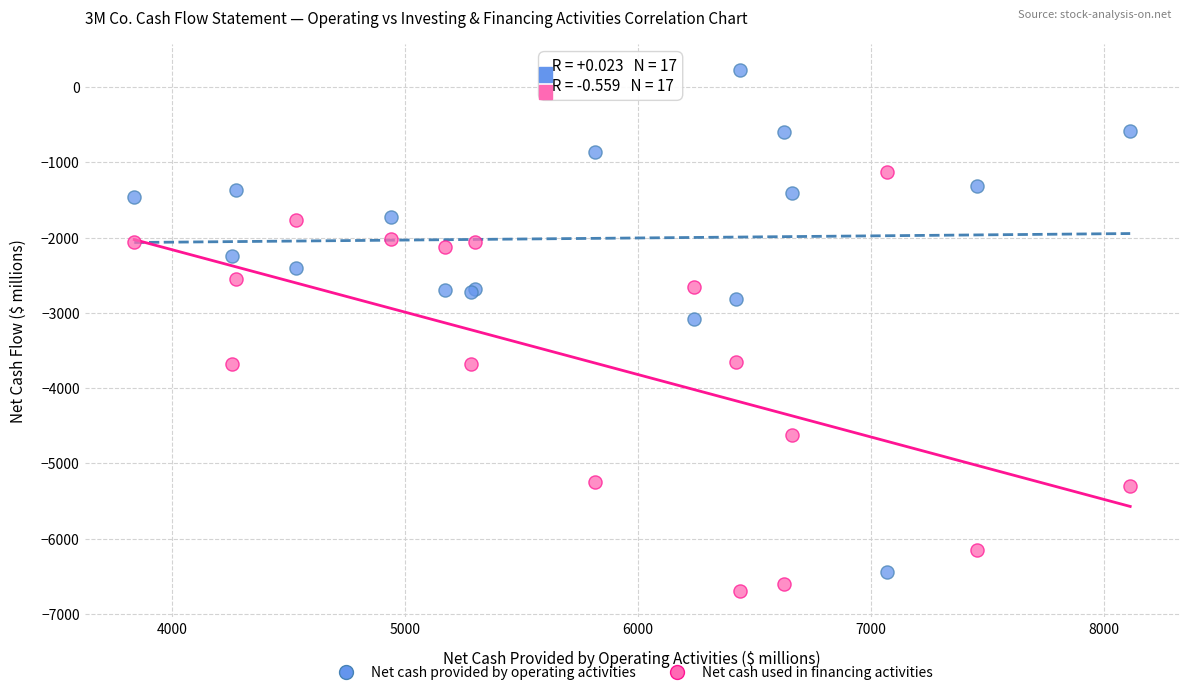

Across all series, what Y value is closest to -3239?

-3086